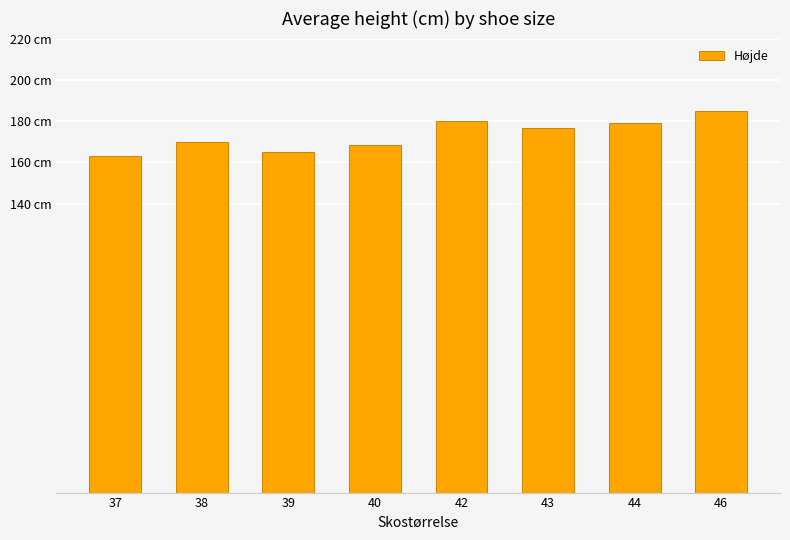

What value does the data have at 44?

179.2